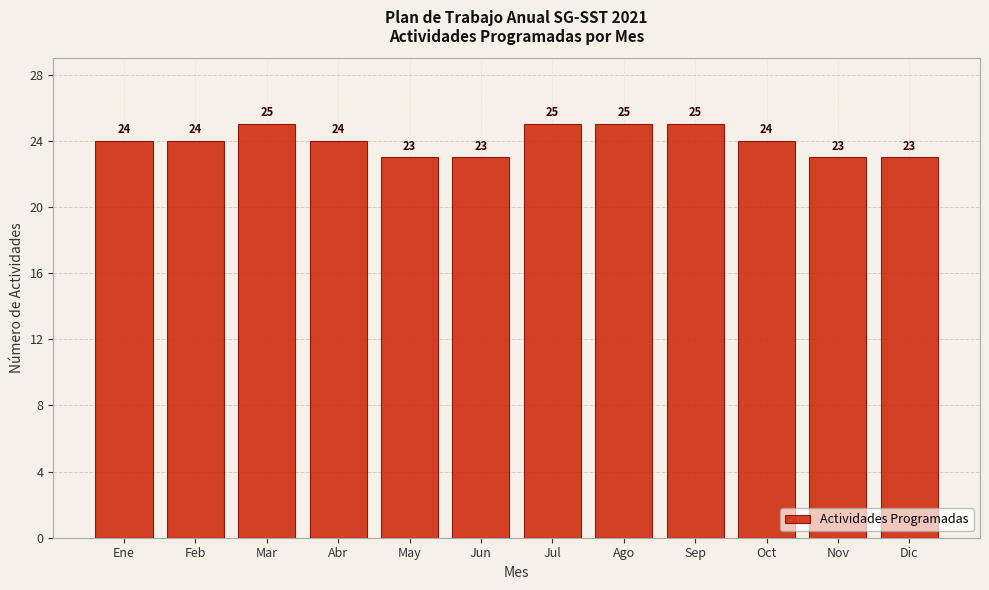

Reading right to left, what are all the values shown in this chart?

Dic=23	Nov=23	Oct=24	Sep=25	Ago=25	Jul=25	Jun=23	May=23	Abr=24	Mar=25	Feb=24	Ene=24